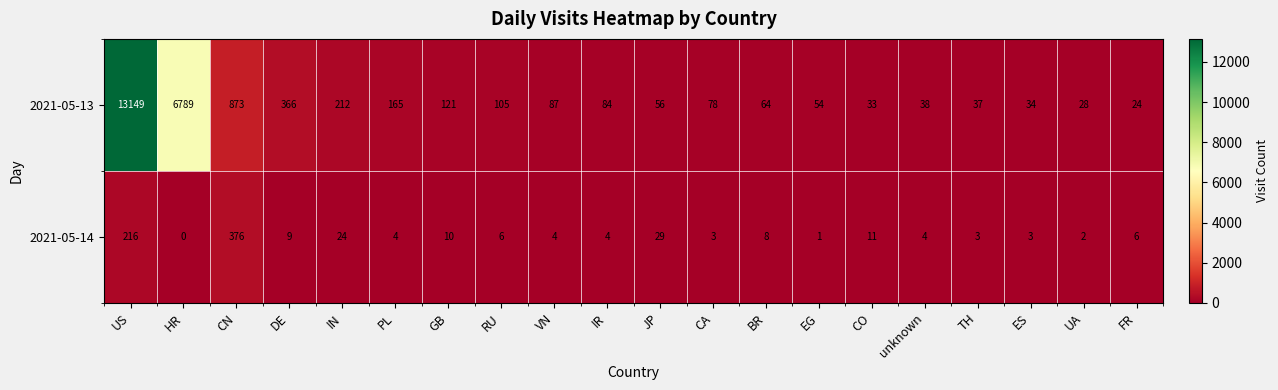

How many distinct data groups are displayed?

2